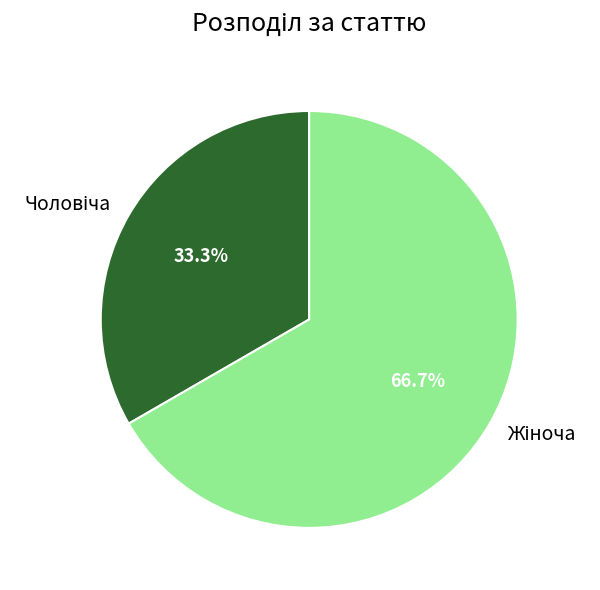

Count the number of slices in the pie.

2